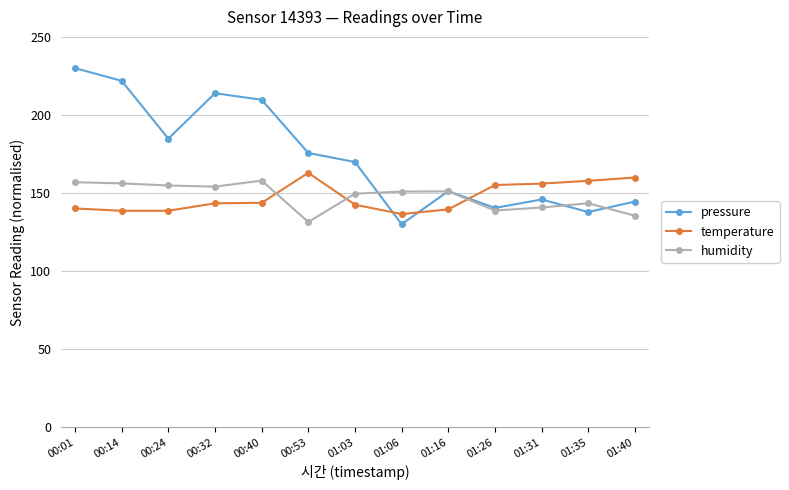

How many interior local valleys does the pressure series have?

4